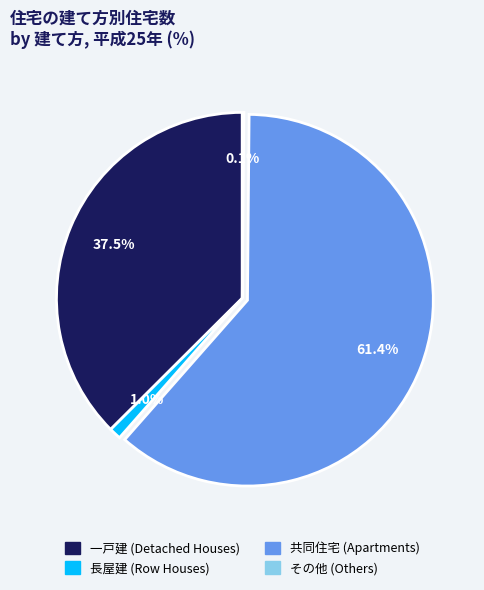

Is there any slice that represents more than half of the pie?

Yes